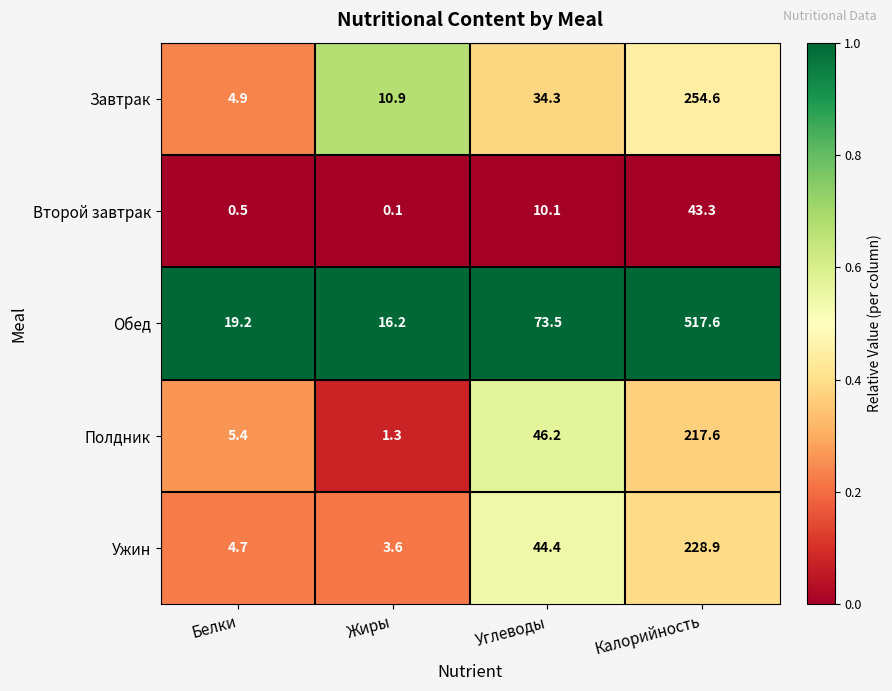

The value of Завтрак at Белки is 8.8. True or false?

False